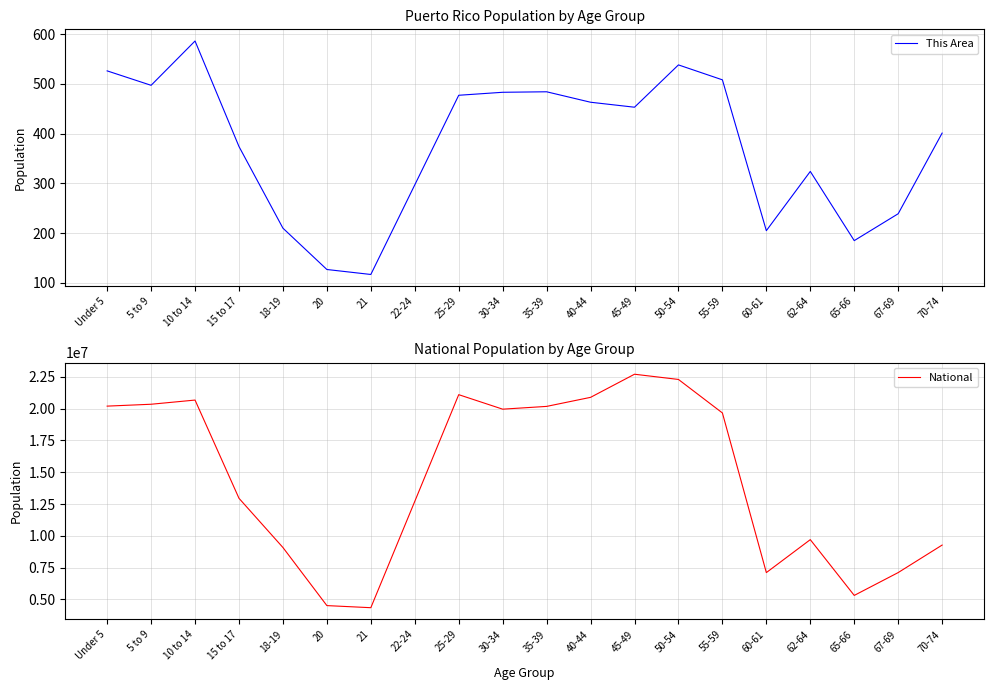

True or false: National and This Area cross at least once.

False